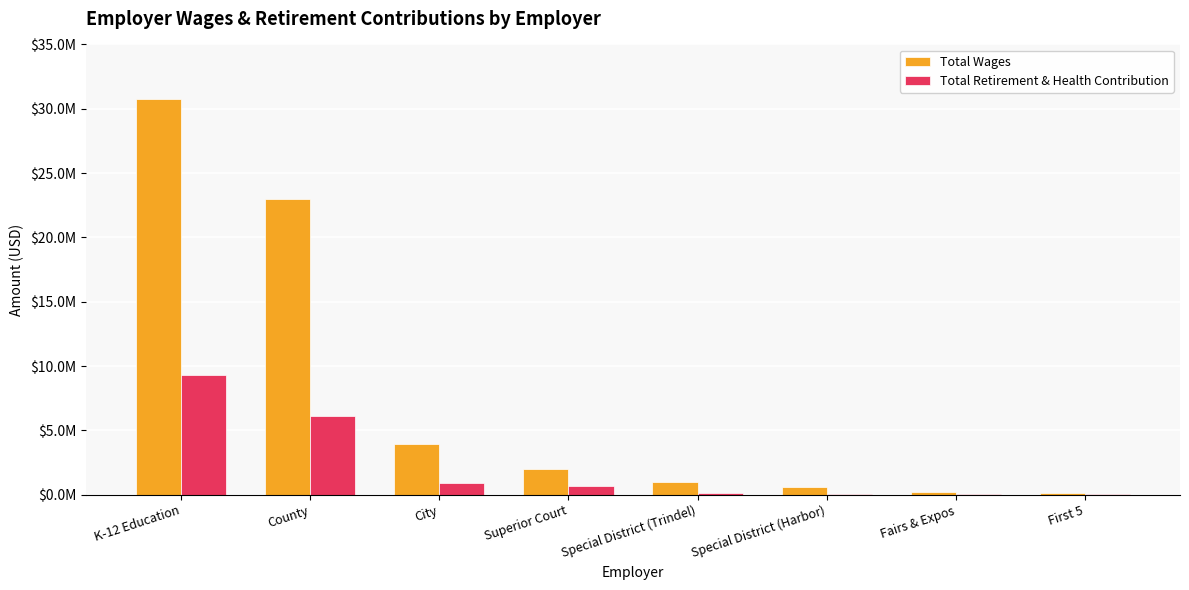

Reading right to left, extract all data points from this chart.

Total Wages: First 5=105208	Fairs & Expos=181604	Special District (Harbor)=626913	Special District (Trindel)=954186	Superior Court=1976300	City=3919414	County=23003589	K-12 Education=30765909
Total Retirement & Health Contribution: First 5=21016	Fairs & Expos=61749	Special District (Harbor)=96128	Special District (Trindel)=165121	Superior Court=694802	City=947628	County=6084648	K-12 Education=9337707